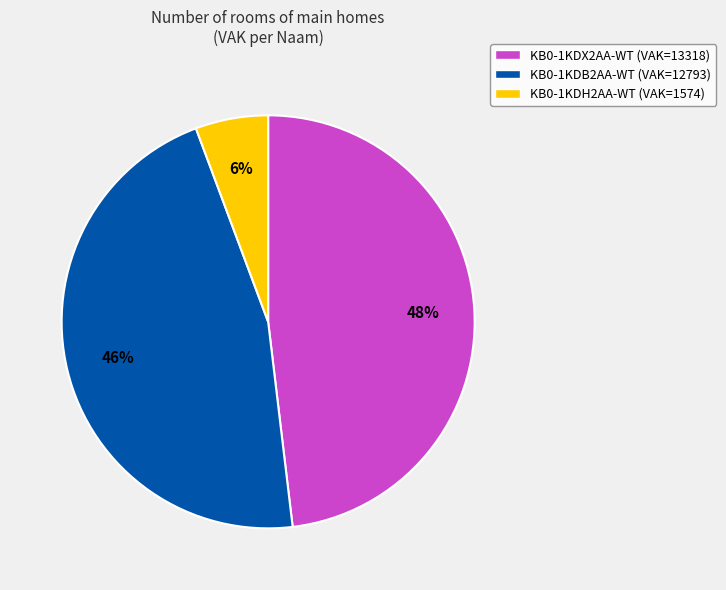

True or false: KB0-1KDH2AA-WT (VAK=1574) accounts for 1% of the total.

False